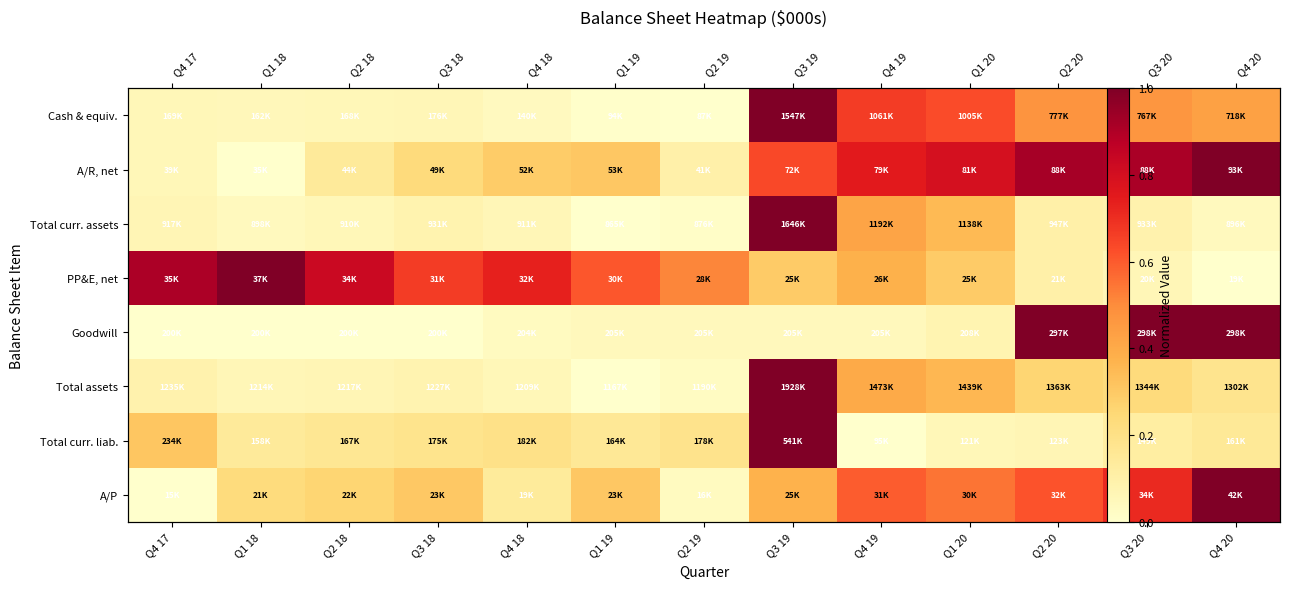

How many data points in Total curr. liab. are above 0?

12